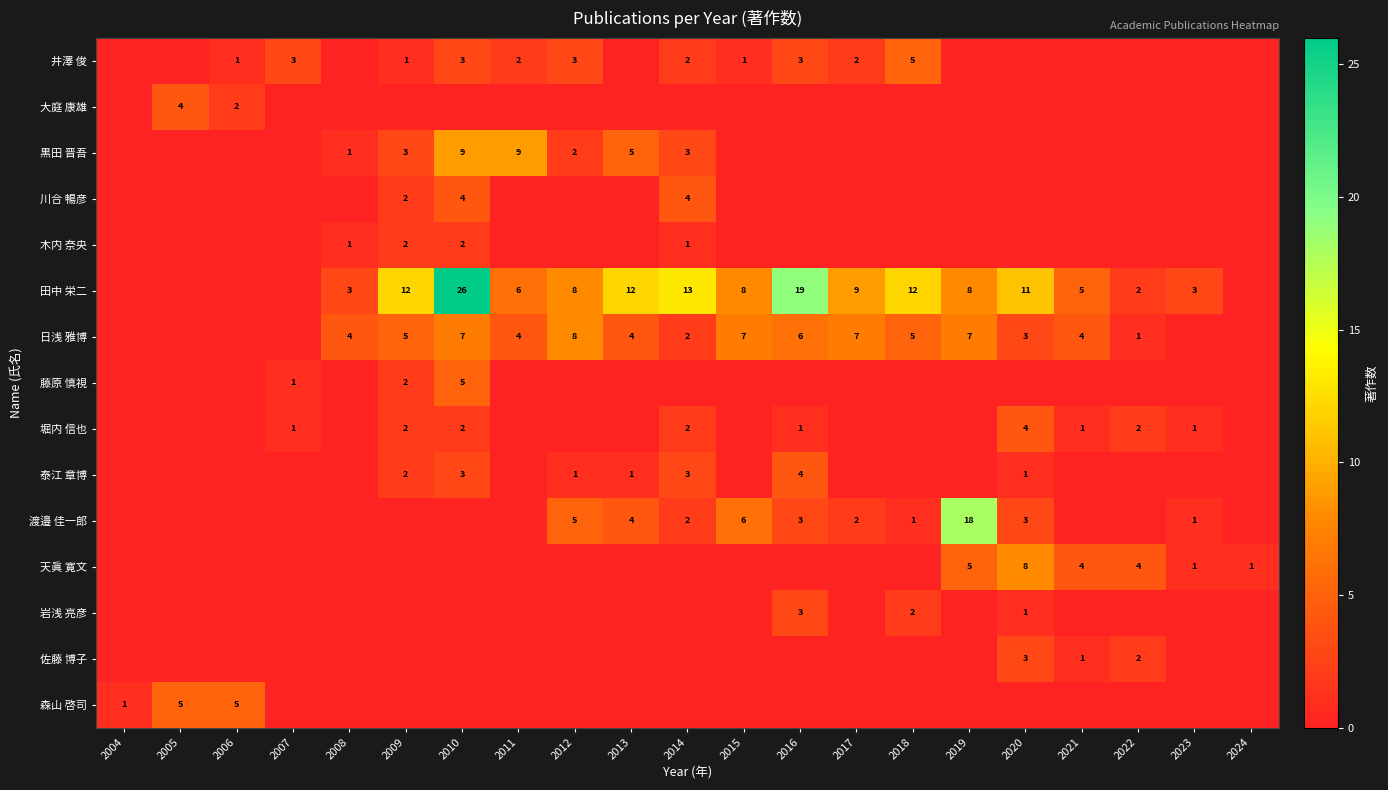

What is the total value across all series at 2024?

1